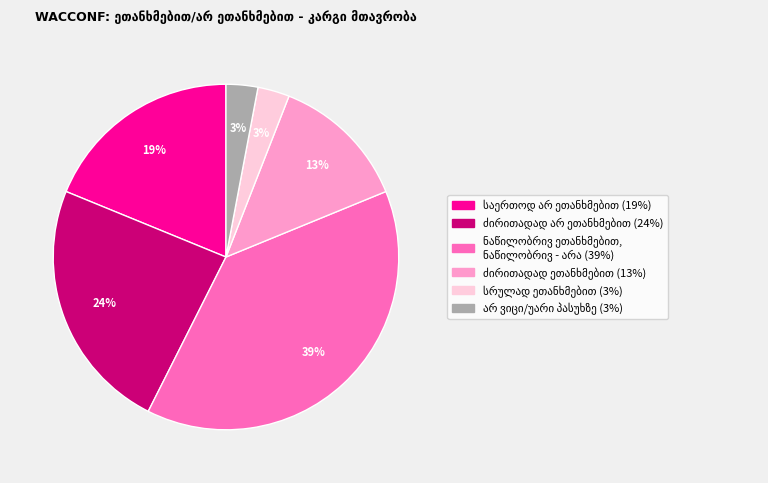

To the nearest percent, what is the difference between the largest and smallest slice percentages?

36%